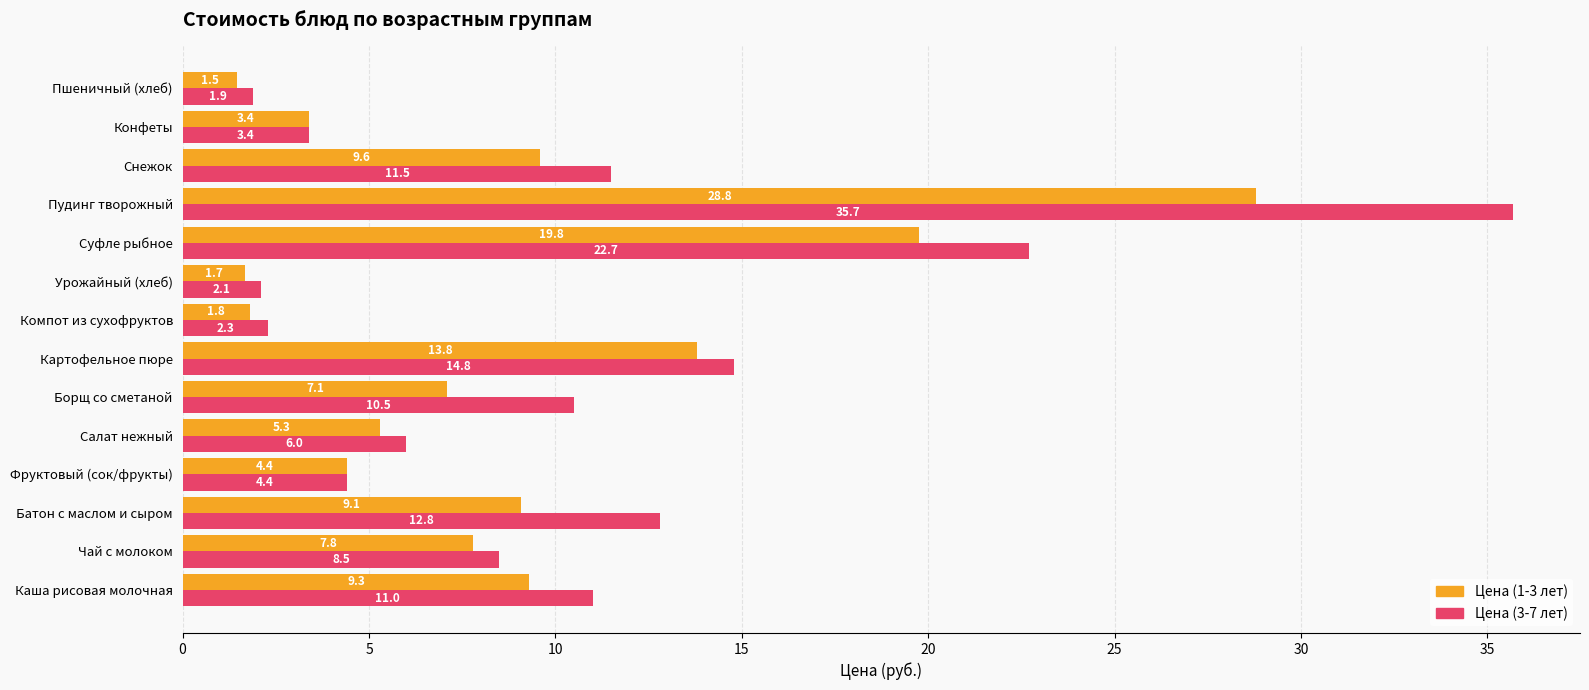

What is the average value of the Цена (3-7 лет) series?

10.5